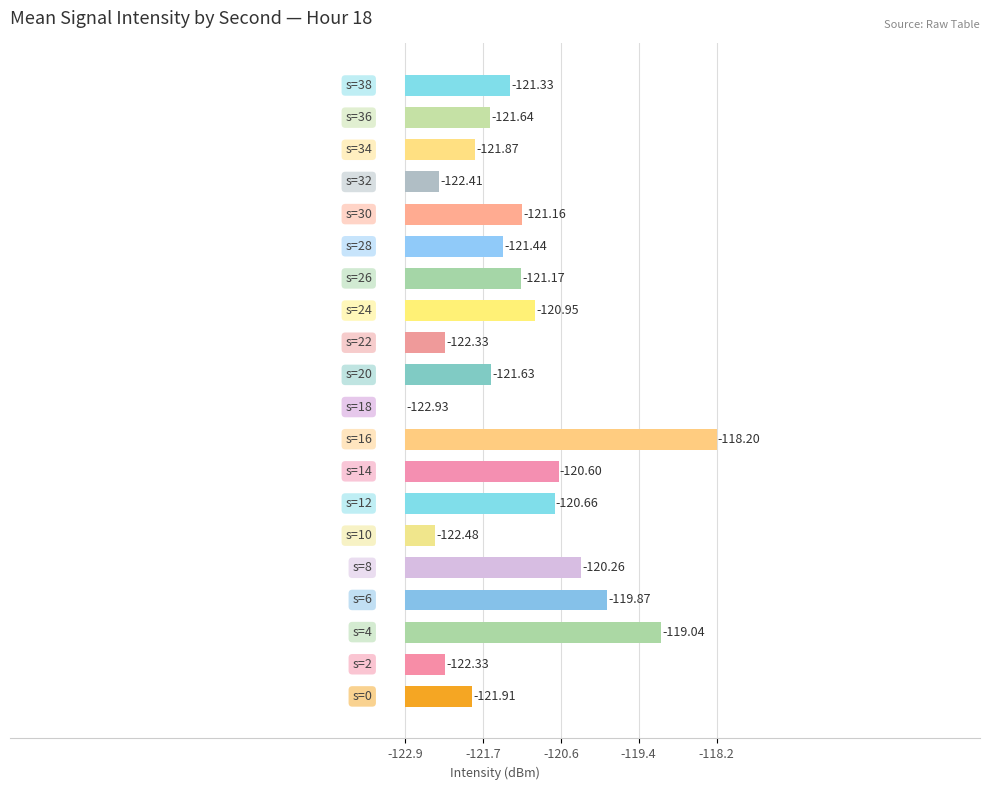

How many bars are there in total?

20